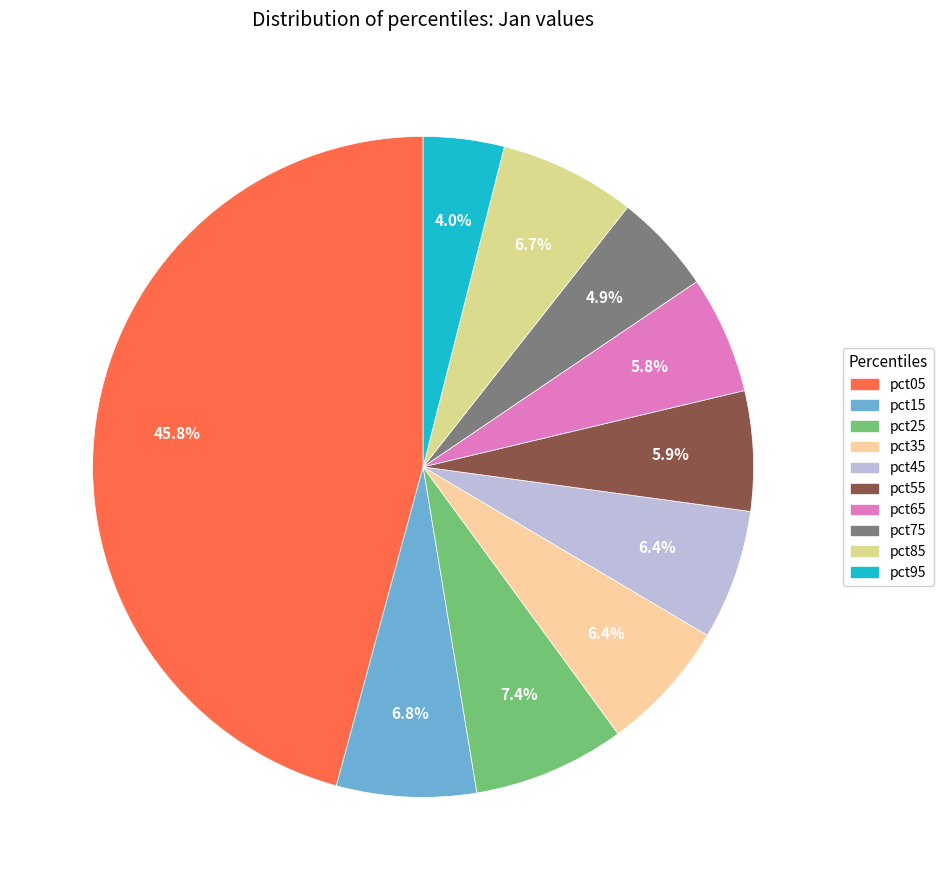

Is there a majority slice in this chart?

No